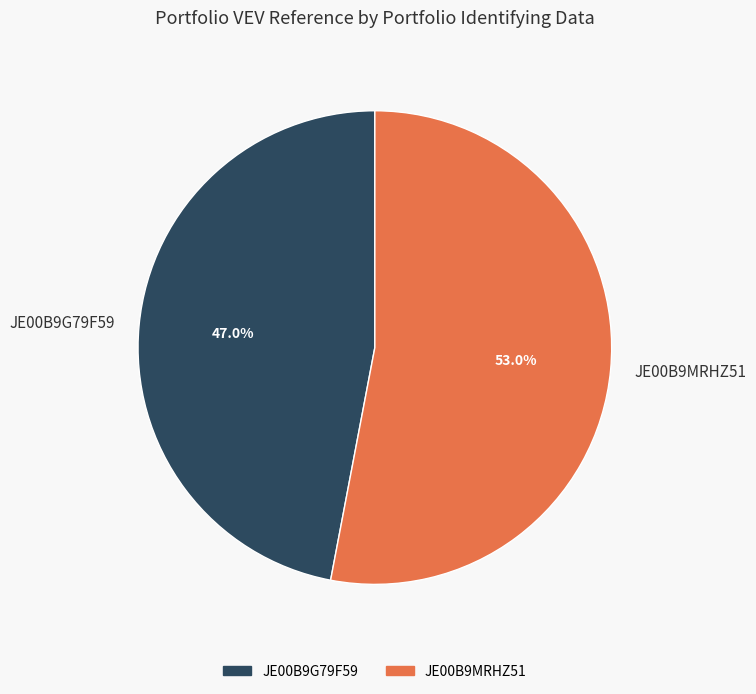

How many slices are in this pie chart?

2